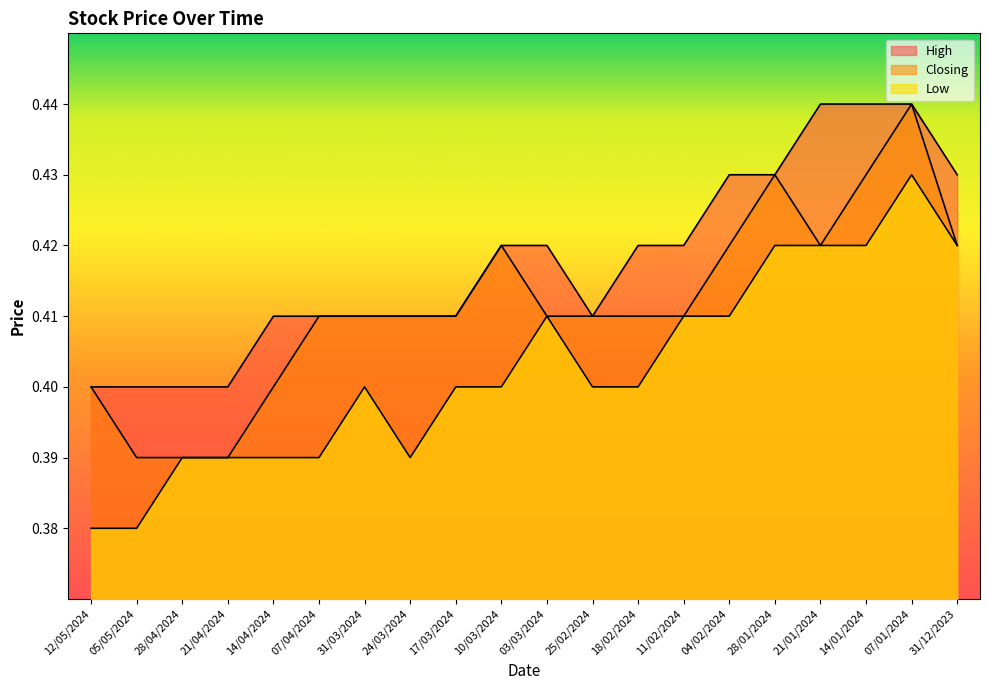

Which series has the widest spread of values?

Closing